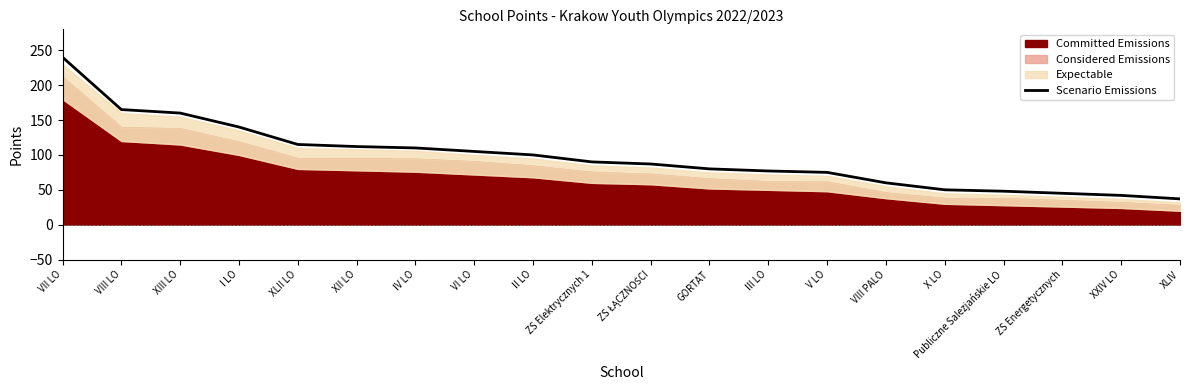

Is it true that the value at GORTAT is 80?

True